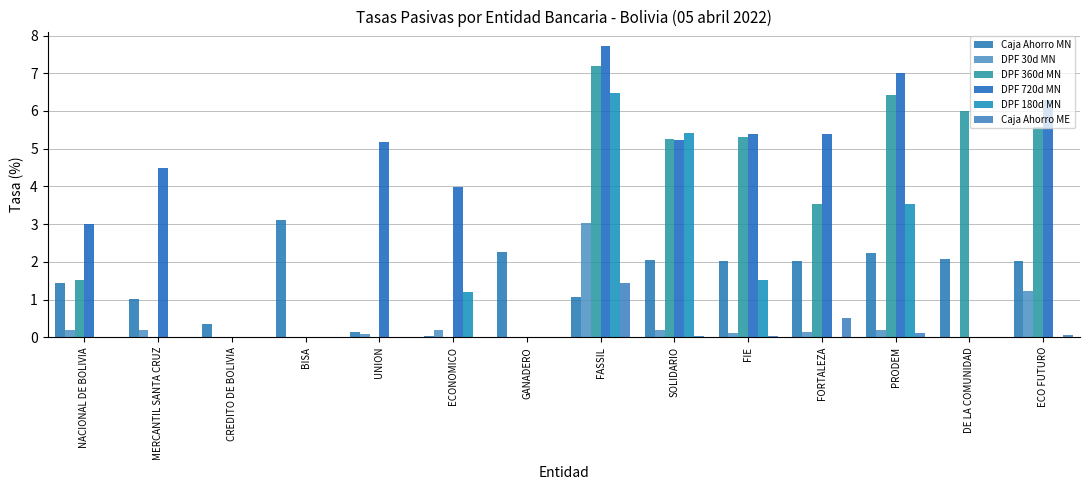

How many series are shown in this chart?

6